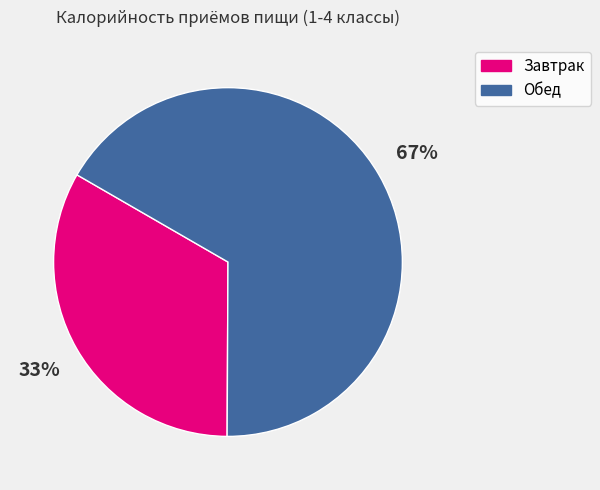

What percentage is the Обед slice, to the nearest percent?

67%